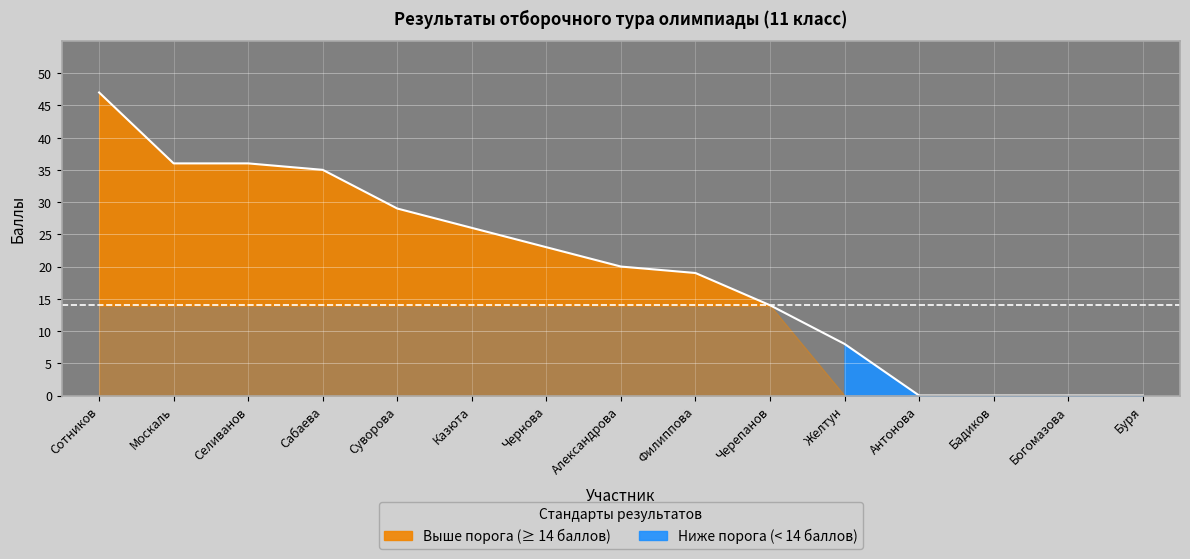

List the labels in order of value, smallest first.

Антонова, Бадиков, Богомазова, Буря, Желтун, Черепанов, Филиппова, Александрова, Чернова, Казюта, Суворова, Сабаева, Москаль, Селиванов, Сотников